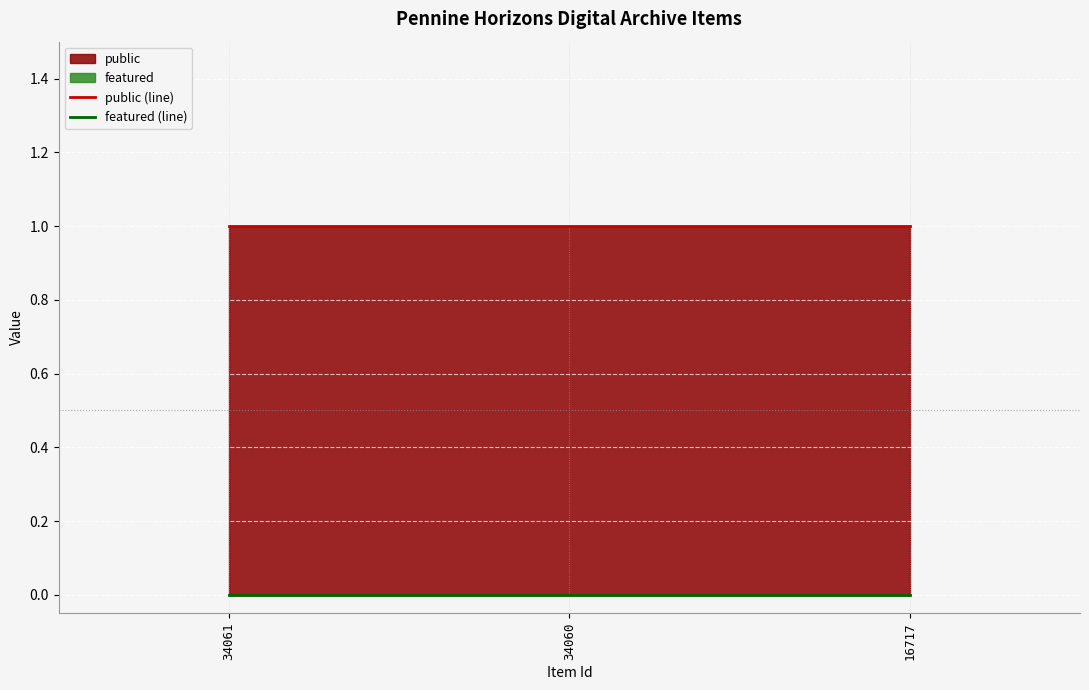

Is the value of featured (line) at 34061 greater than the value of public (line) at 34061?

No